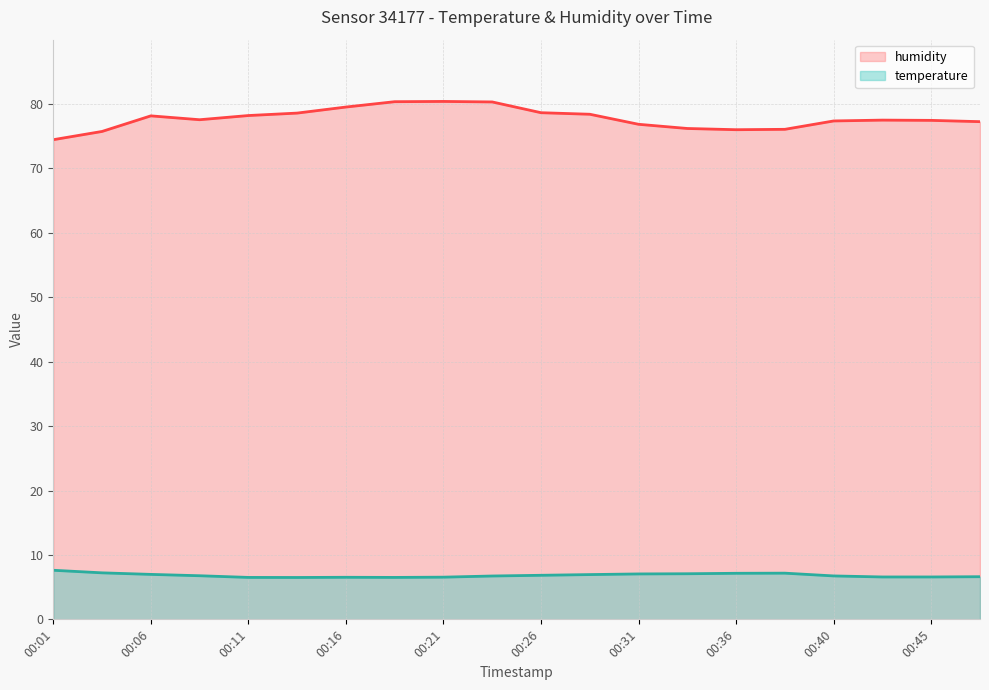

What is the greatest value displayed?

80.4